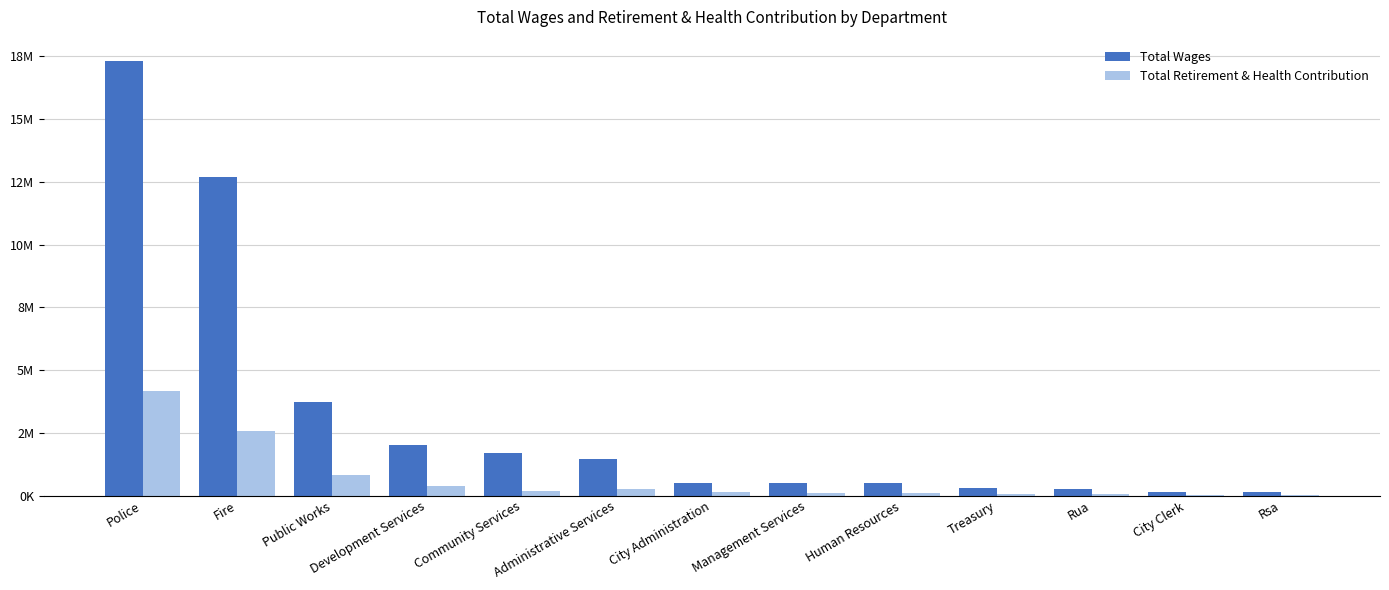

At which label does Total Wages first exceed 518701?

Police